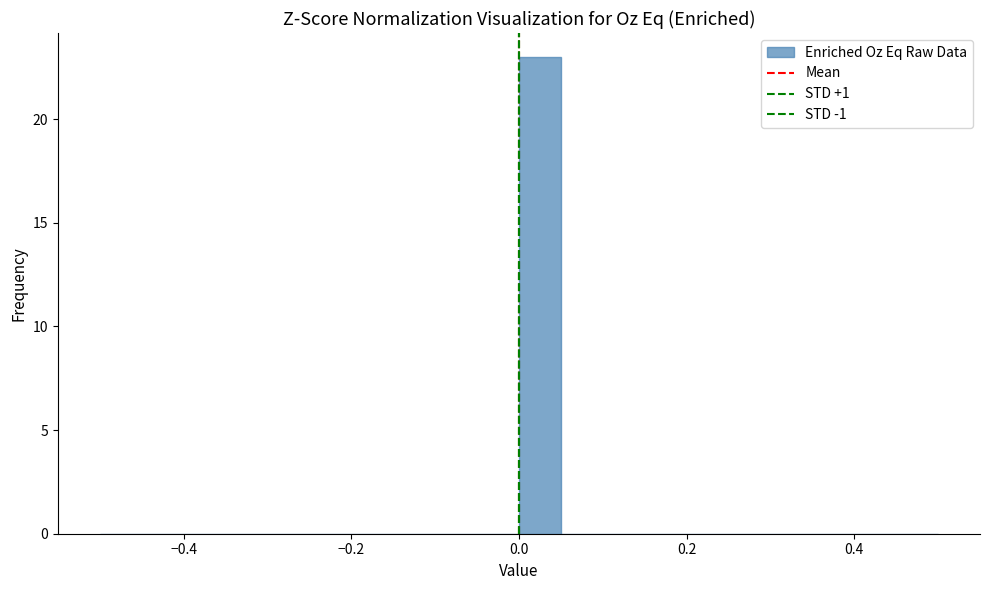

Read against the x-axis, roughly where is the centre of the tallest bar?

0.02